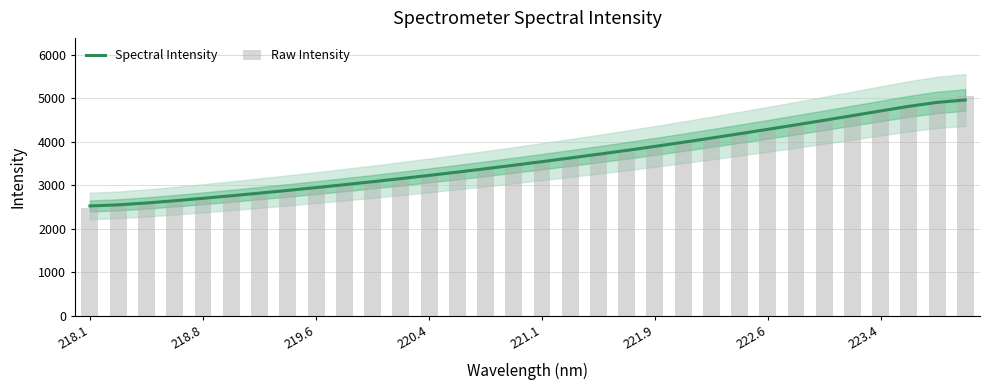

What is the sum of all Spectral Intensity values?

115017.2